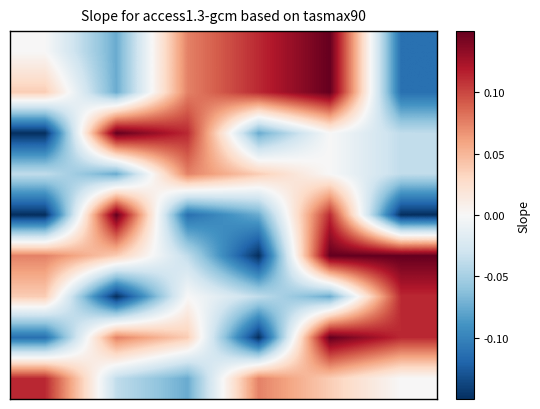

What is the greatest value displayed?

0.1